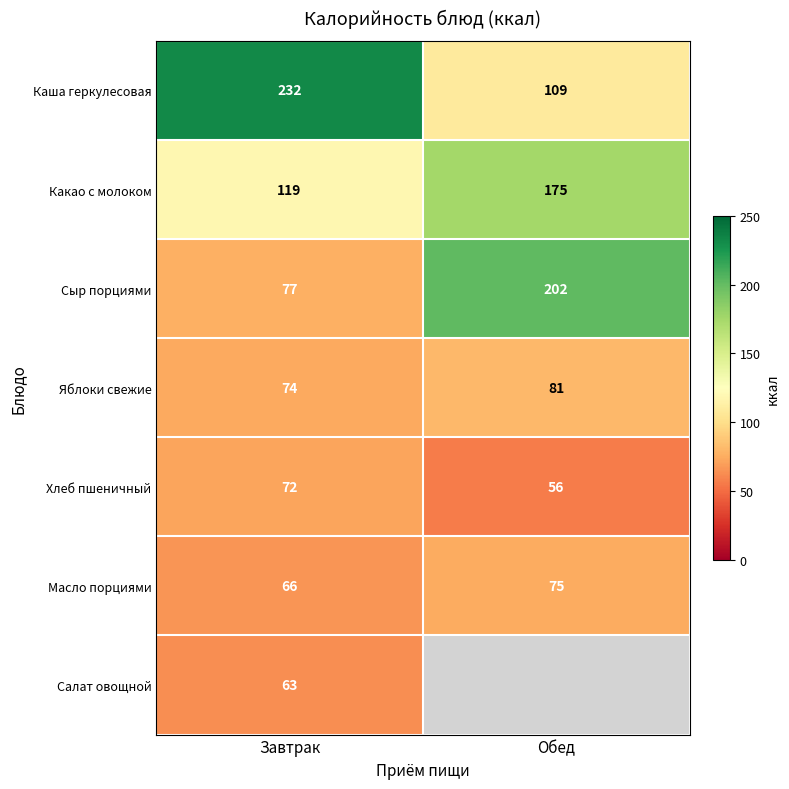

Is the value of Масло порциями at Обед greater than the value of Хлеб пшеничный at Обед?

Yes